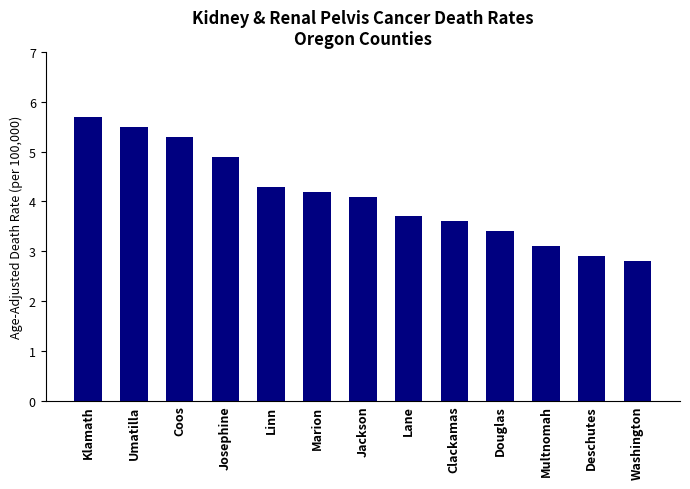

At which category does the chart reach its peak across all series?

Klamath